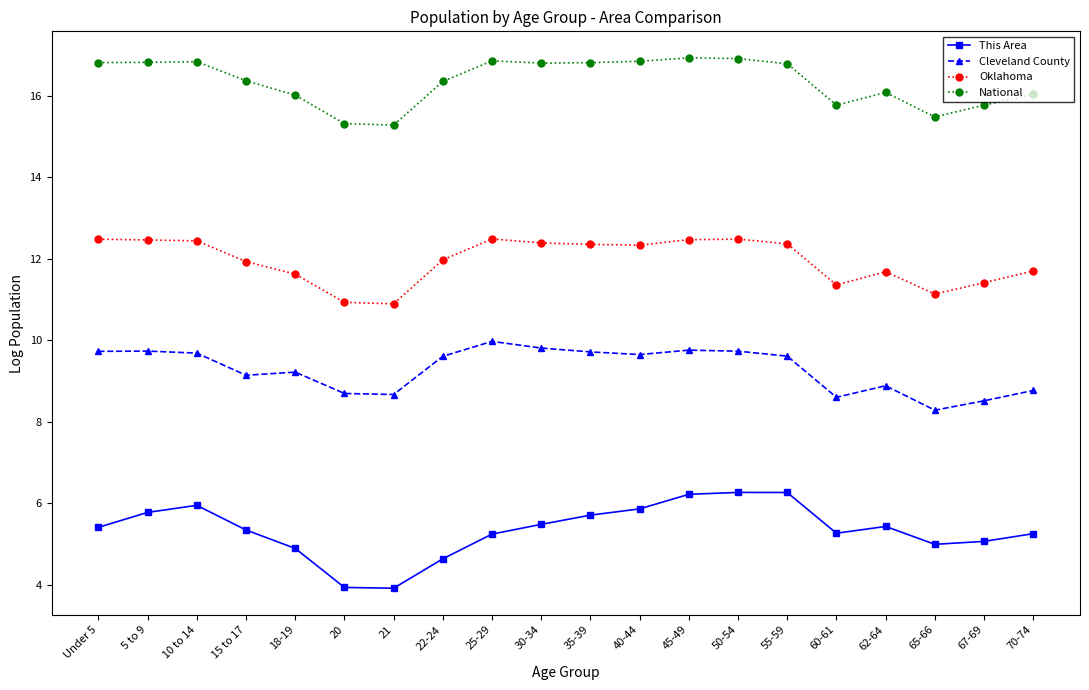

What are all the series names shown in the legend?

This Area, Cleveland County, Oklahoma, National